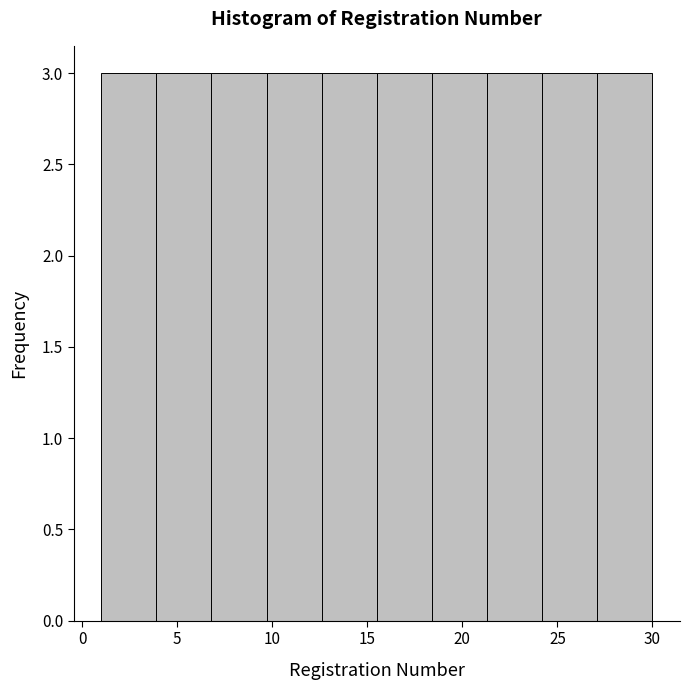

What is the height of the bar covering 12.6 to 15.5 on the x-axis? Neither the bar edges nor the heights are printed on the chart, so give them approximately, as read against the axes.

3